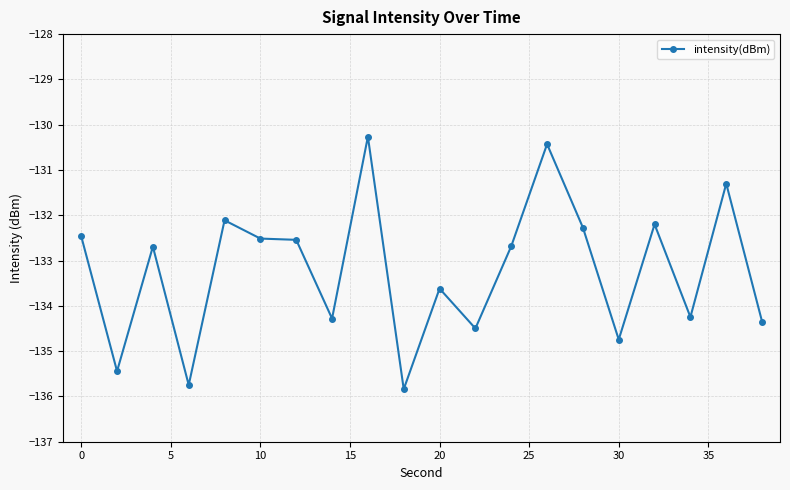

What is the greatest value displayed?

-130.3